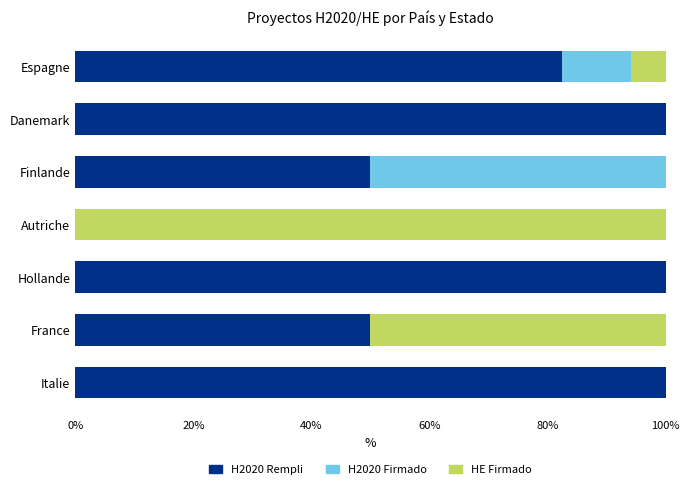

What is the total value across all series at Autriche?

100.0